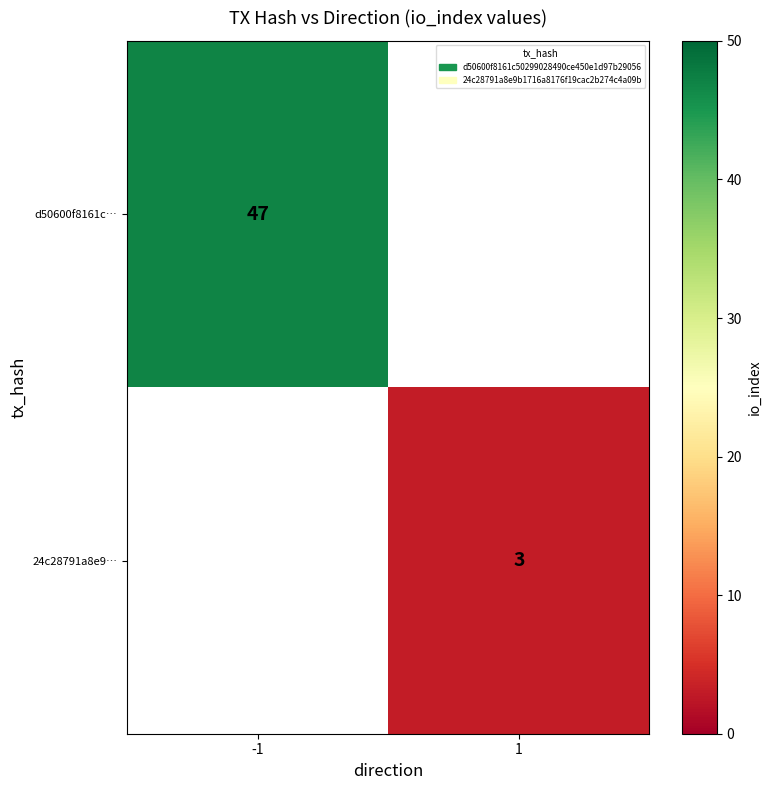

The 24c28791a8e9… series shows 3 at 1. True or false?

True